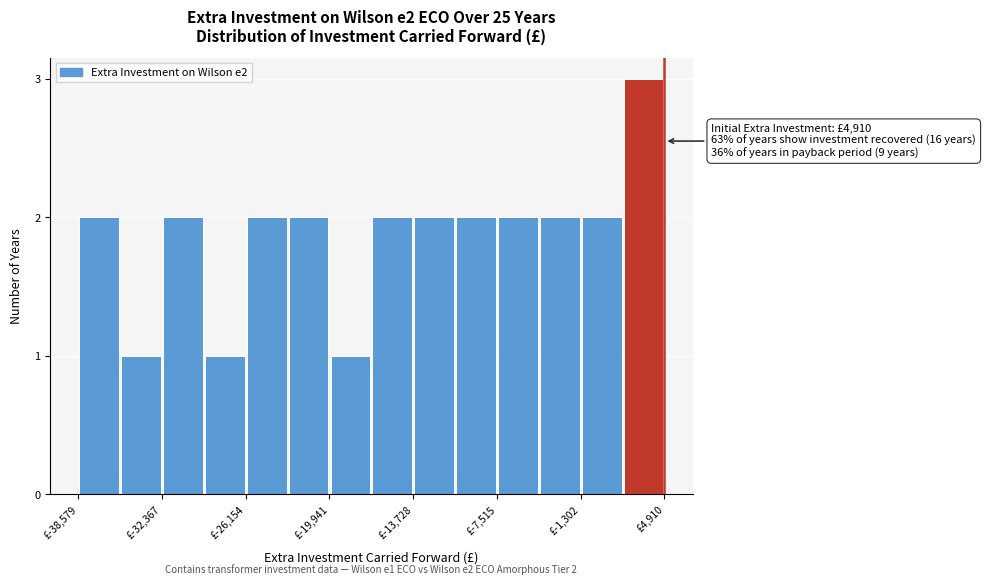

Around what value on the x-axis is the tallest bar? Give the approximate position of its centre, as read against the axis.

3000